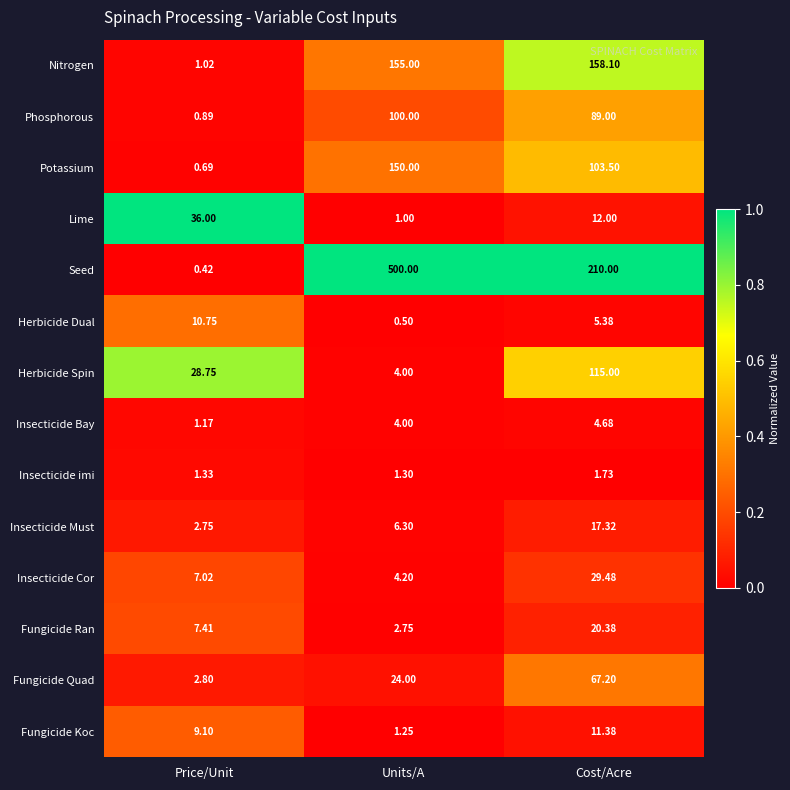

Which series changed the most between Price/Unit and Units/A?

Seed